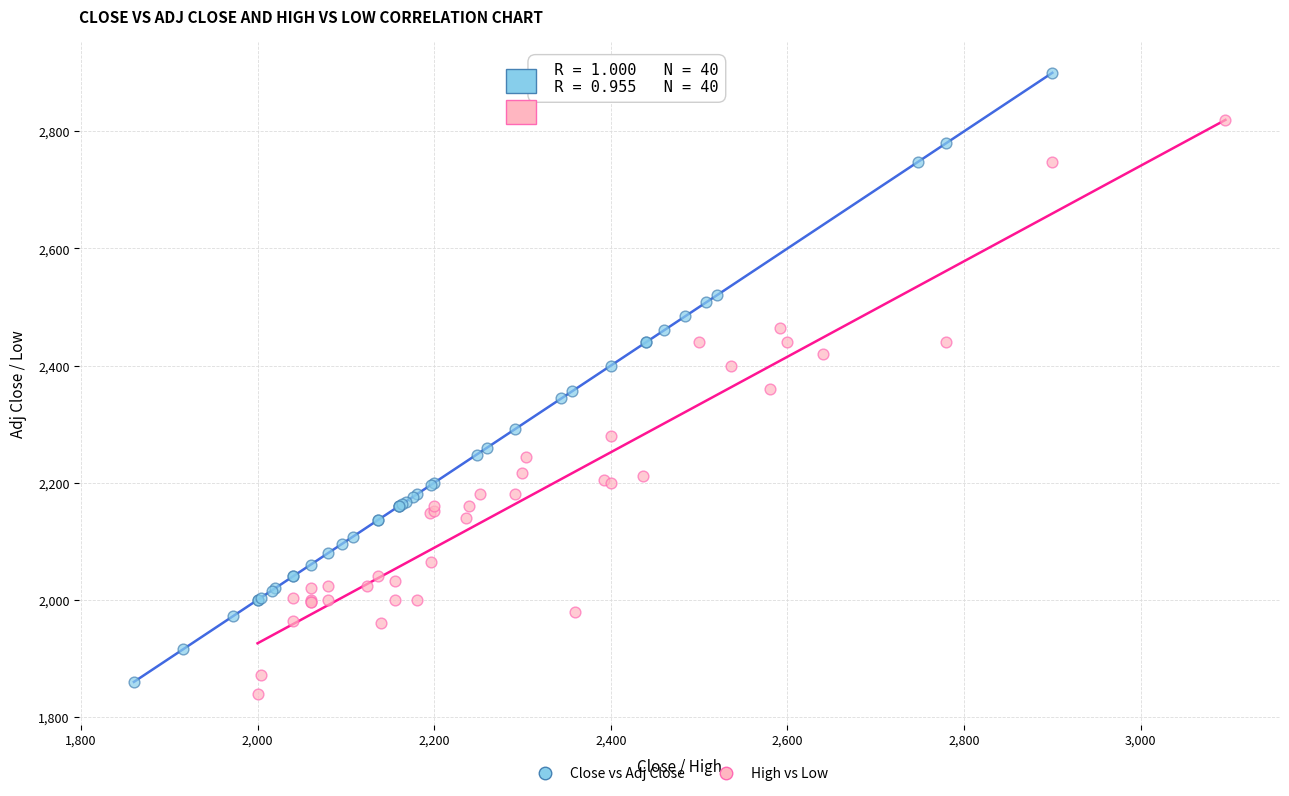

Which series has the widest spread of Y values?

Close vs Adj Close